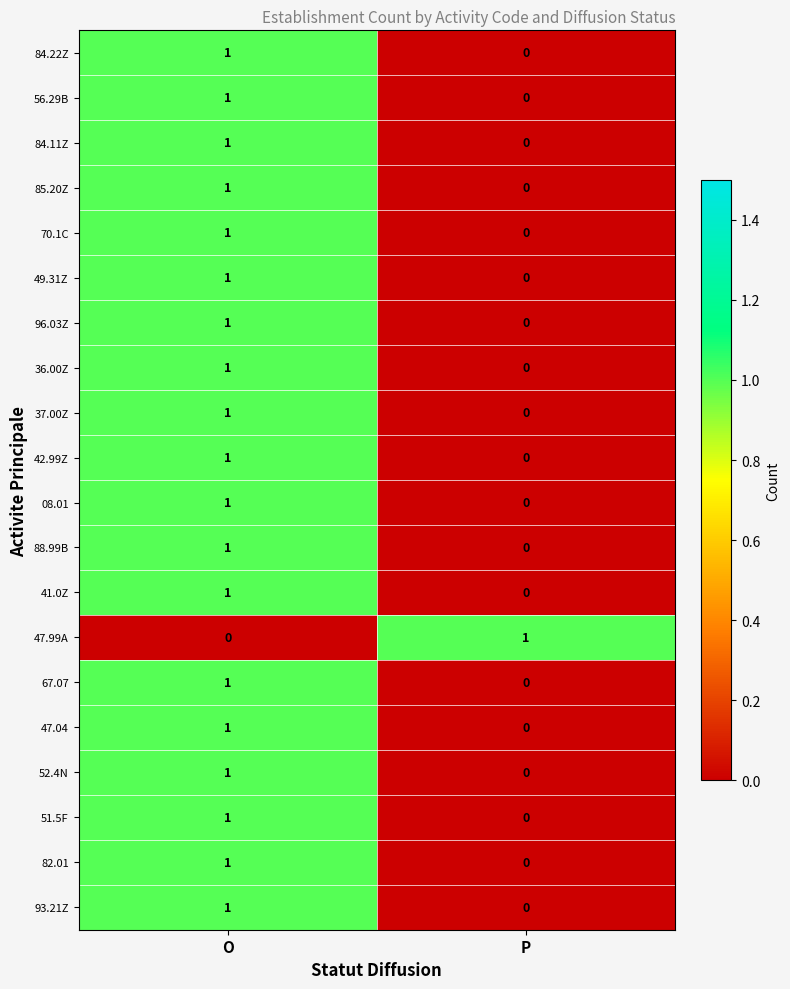

At which category is the sum across all series the highest?

O